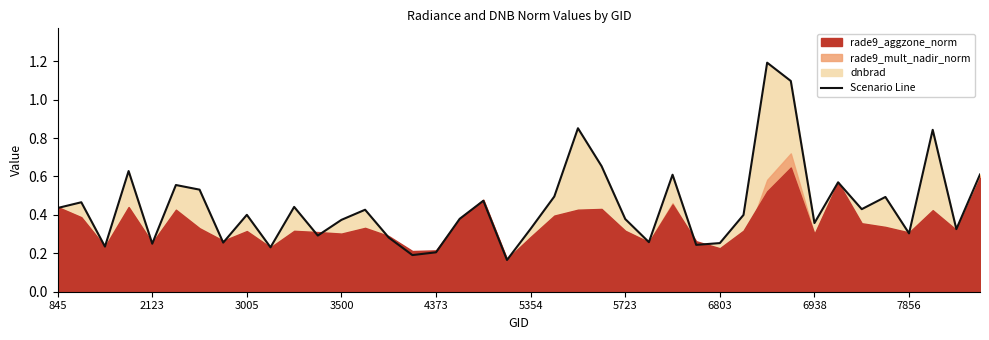

What is the difference between the maximum and minimum values in the rade9_aggzone_norm series?

0.5